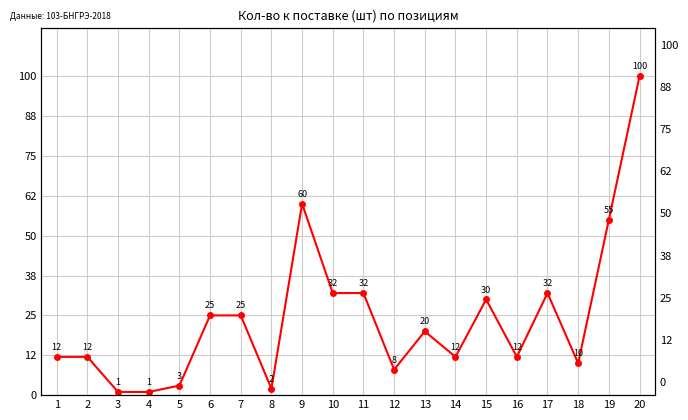

List the labels in order of value, largest first.

20, 9, 19, 10, 11, 17, 15, 6, 7, 13, 1, 2, 14, 16, 18, 12, 5, 8, 3, 4